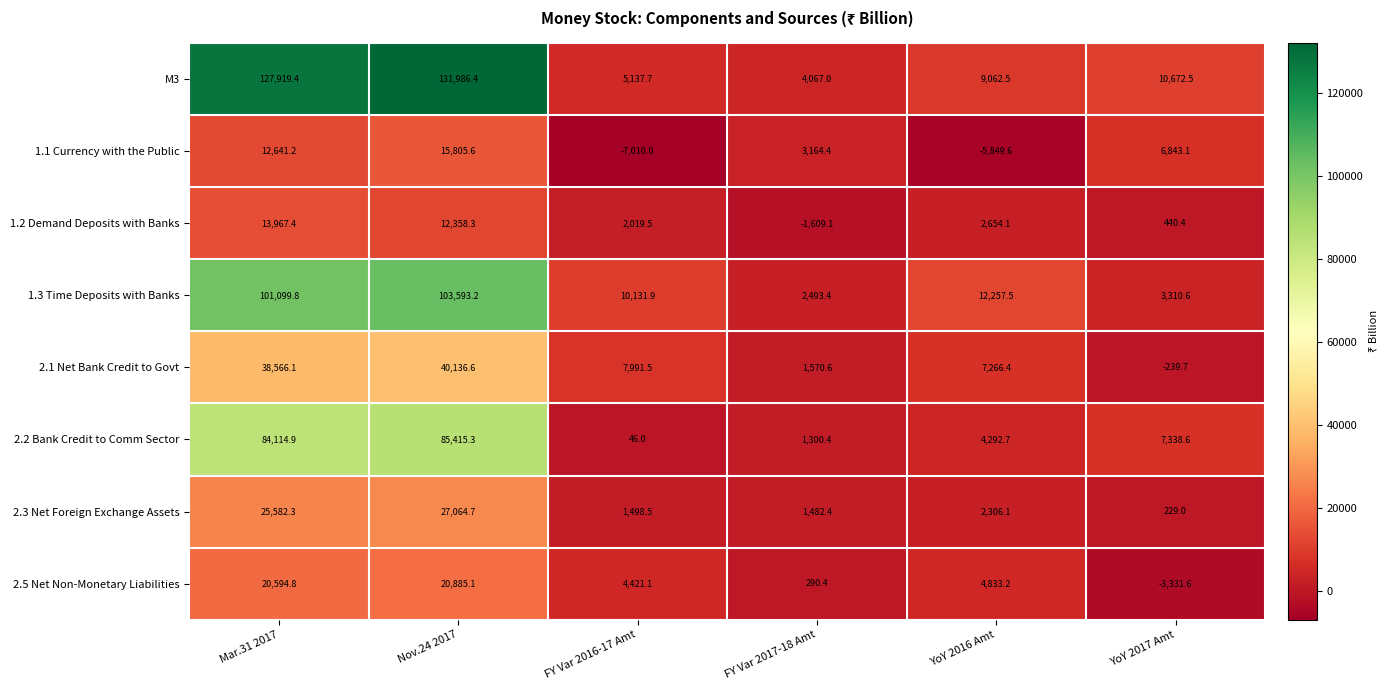

What is the approximate value of 1.3 Time Deposits with Banks at YoY 2017 Amt?

3310.6